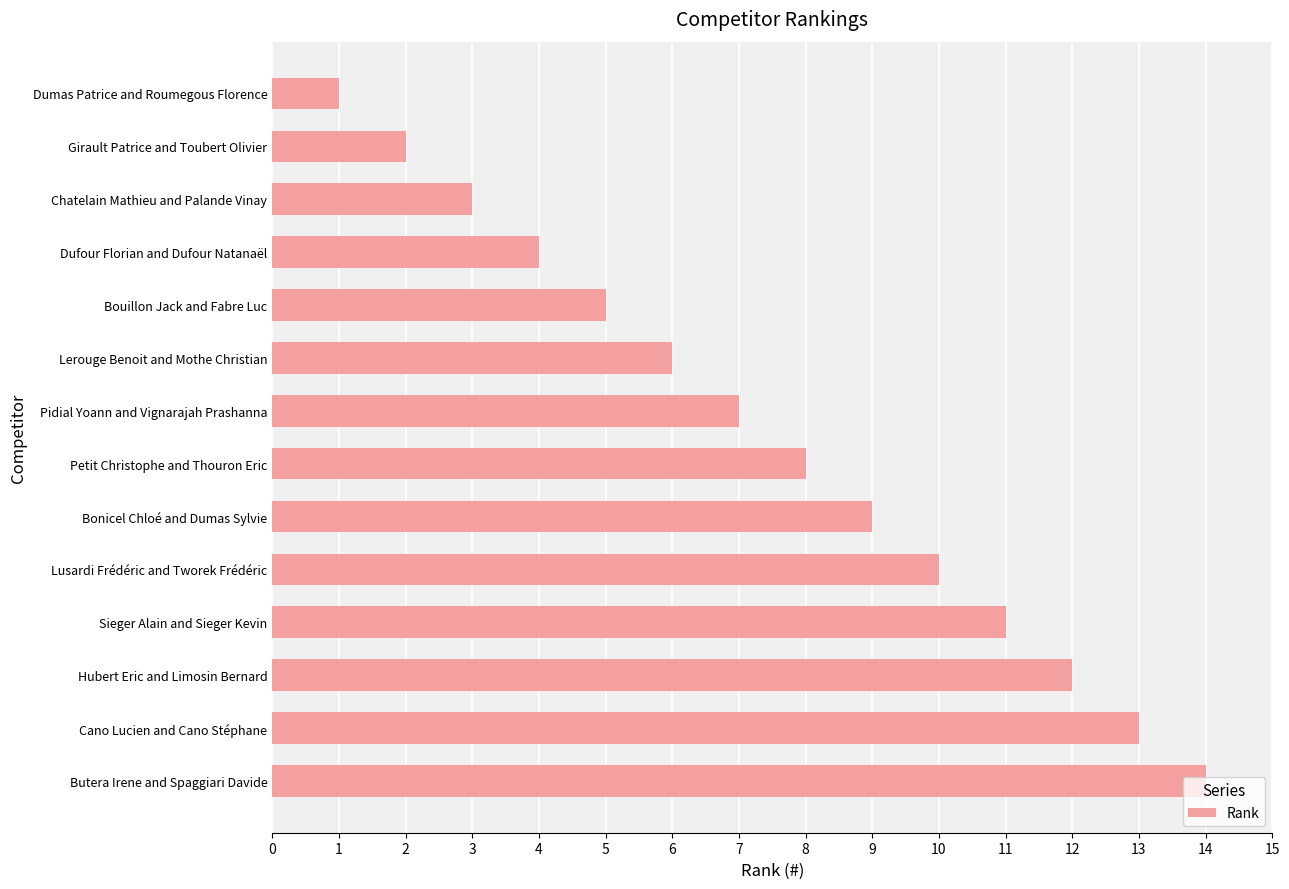

What is the change in value from Chatelain Mathieu and Palande Vinay to Lerouge Benoit and Mothe Christian?

+3